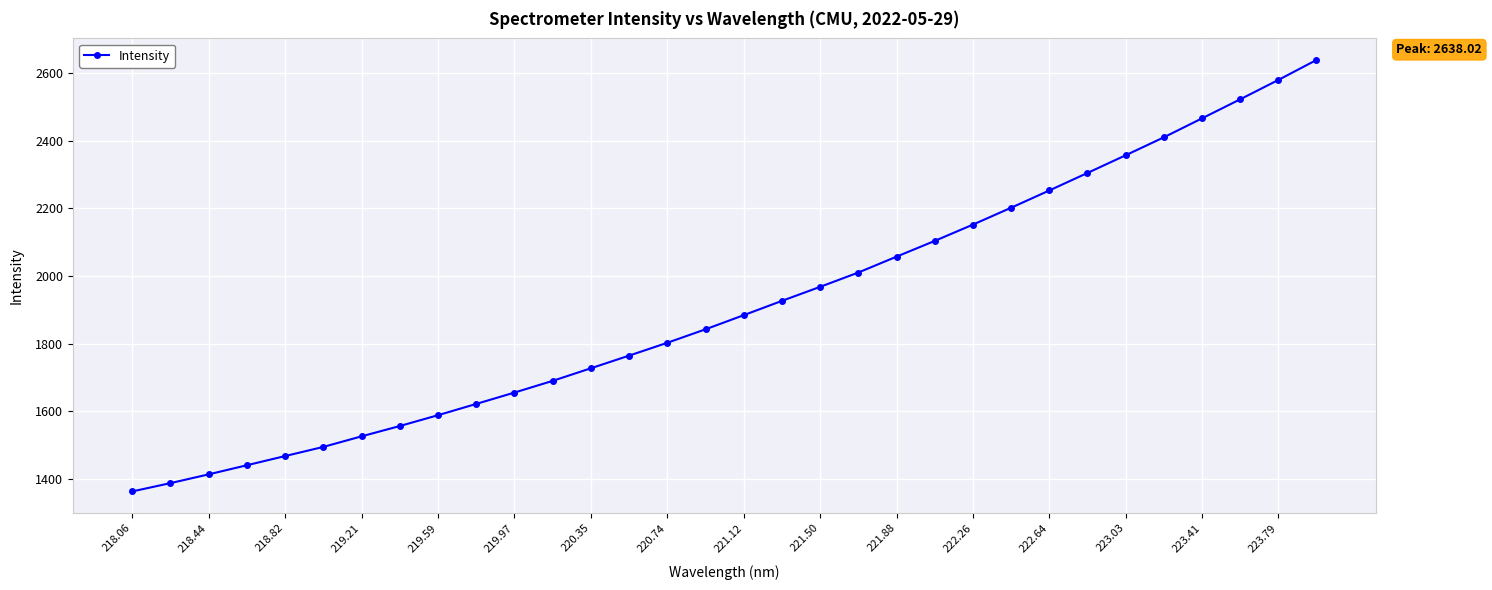

What is the sum of all values?

61166.1